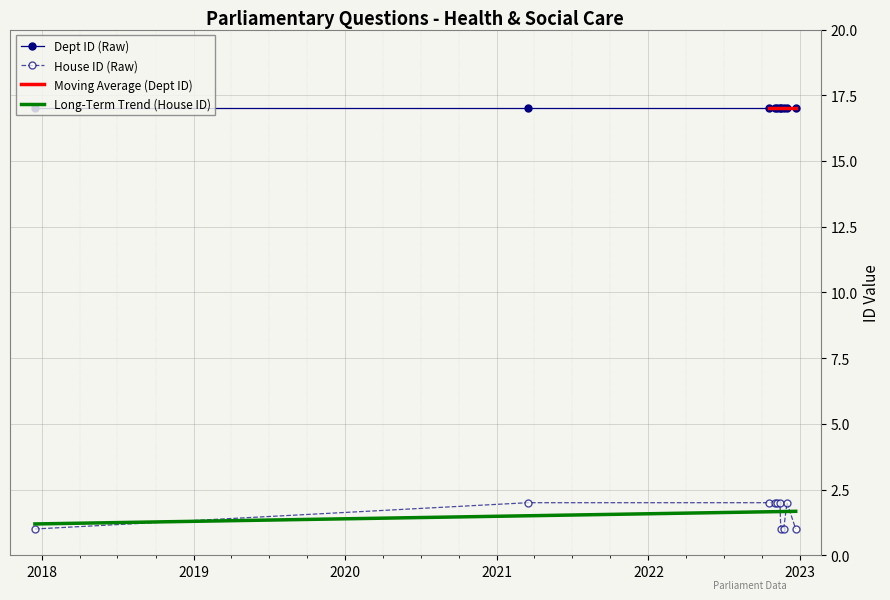

What is the minimum value shown in the chart?

1